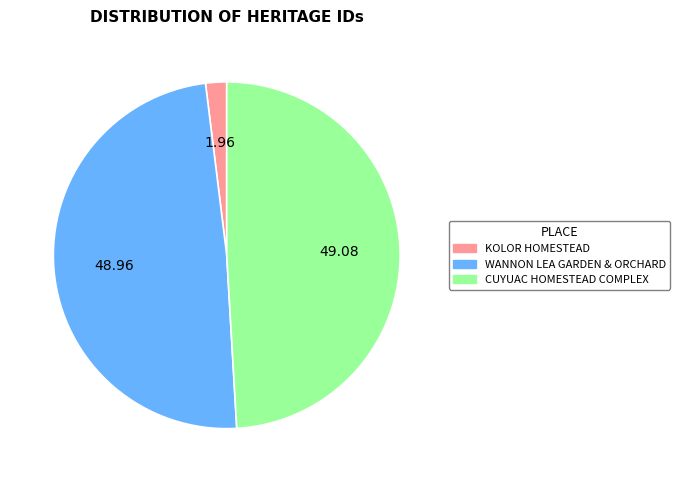

Which slice is the smallest?

KOLOR HOMESTEAD